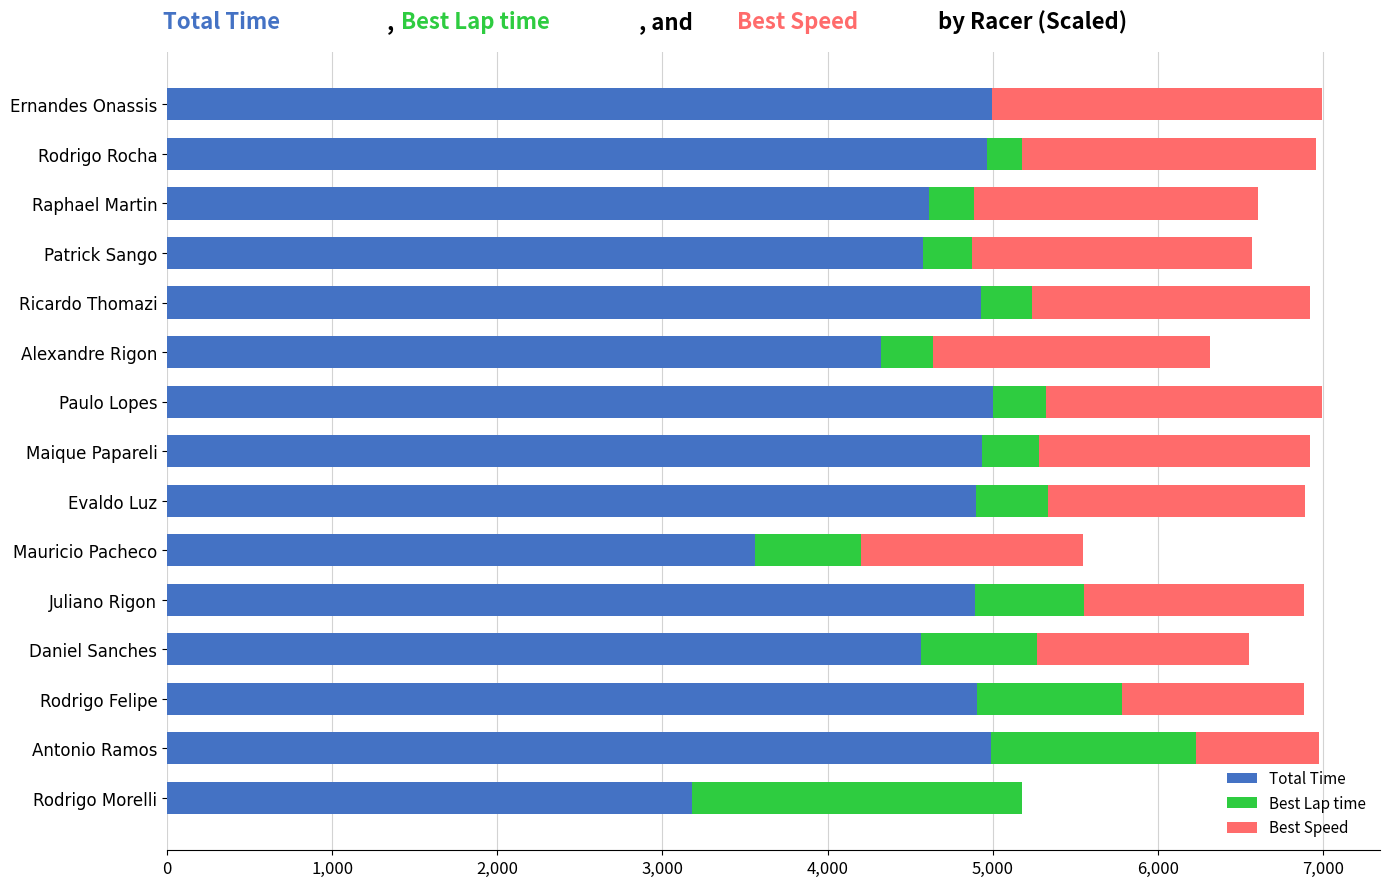

The Total Time series shows 4933.1 at Maique Papareli. True or false?

True